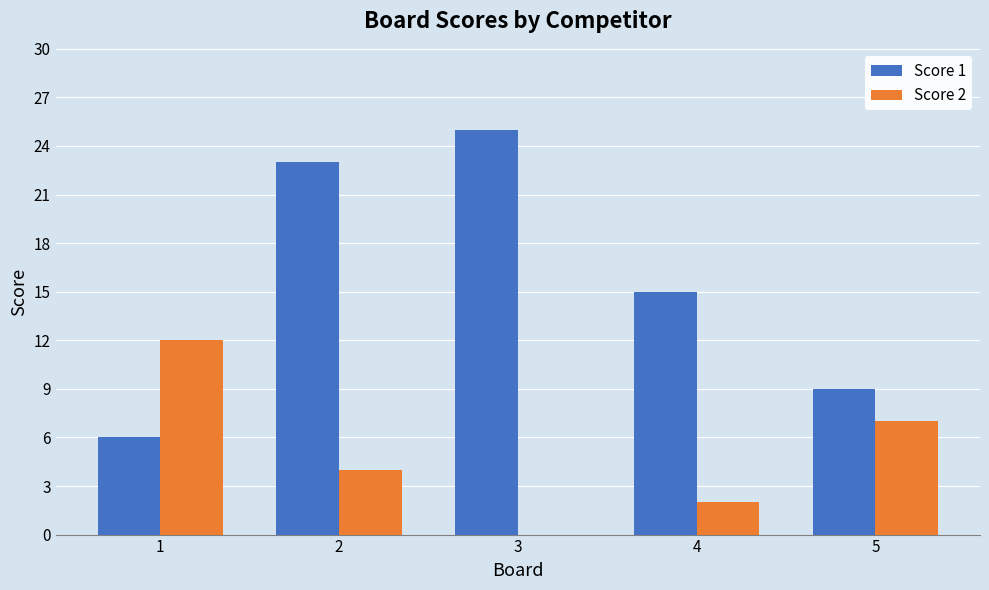

What is the sum of all Score 1 values?

78